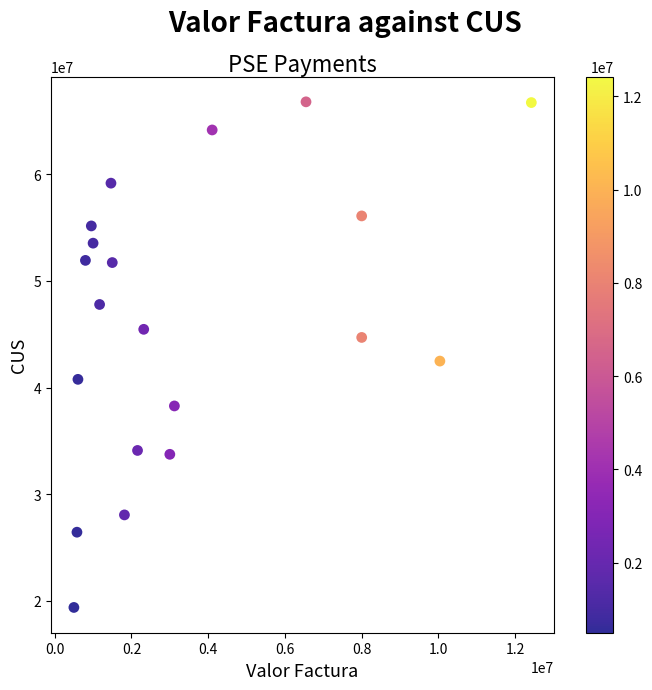

What Y value in the scatter plot is closest to 43085075?

42480255